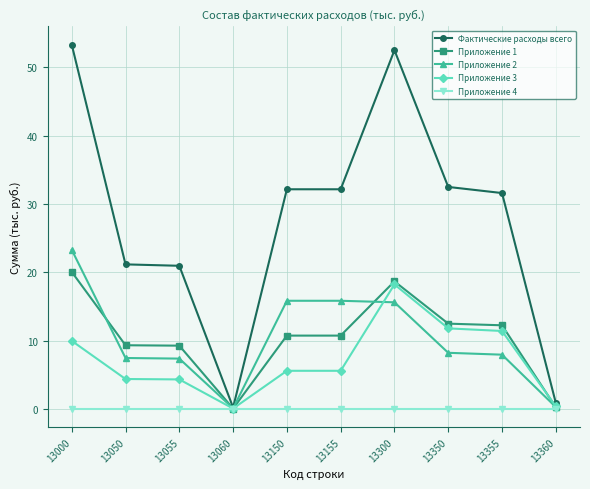

Which series has the largest total across all categories?

Фактические расходы всего